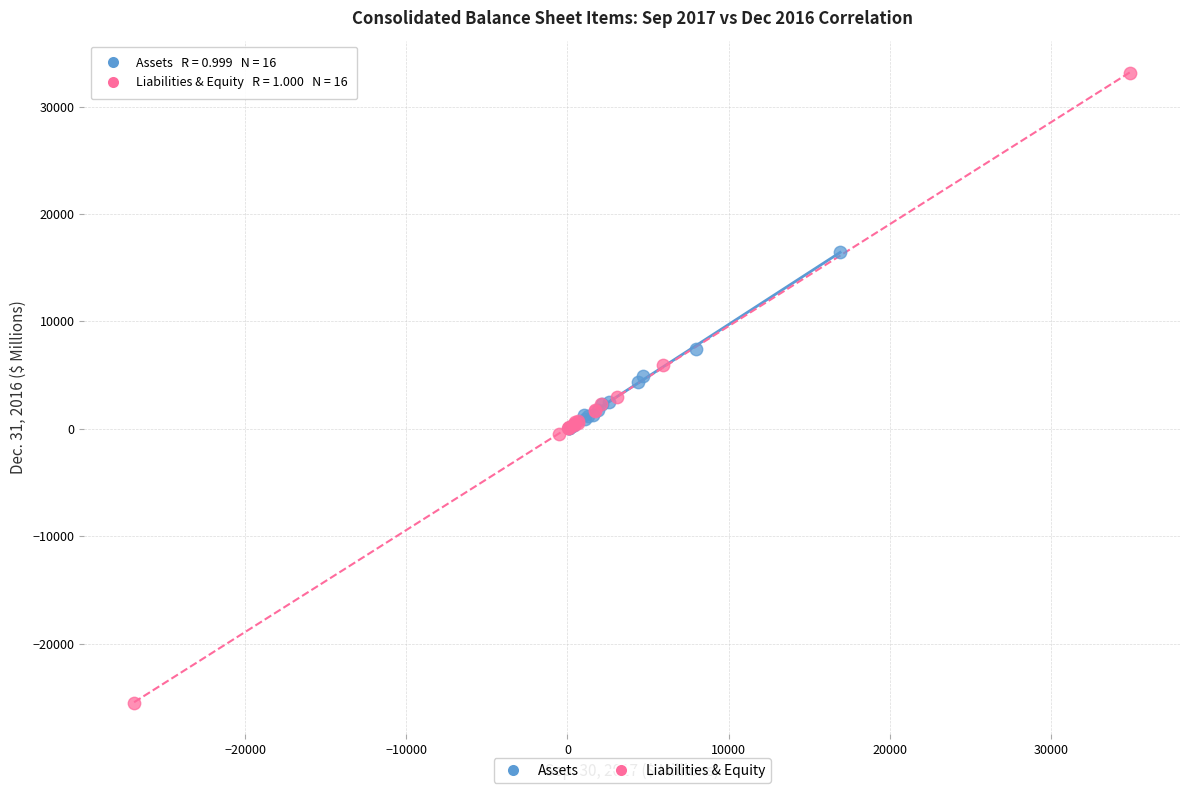

Which series contains the lowest Y value?

Liabilities & Equity